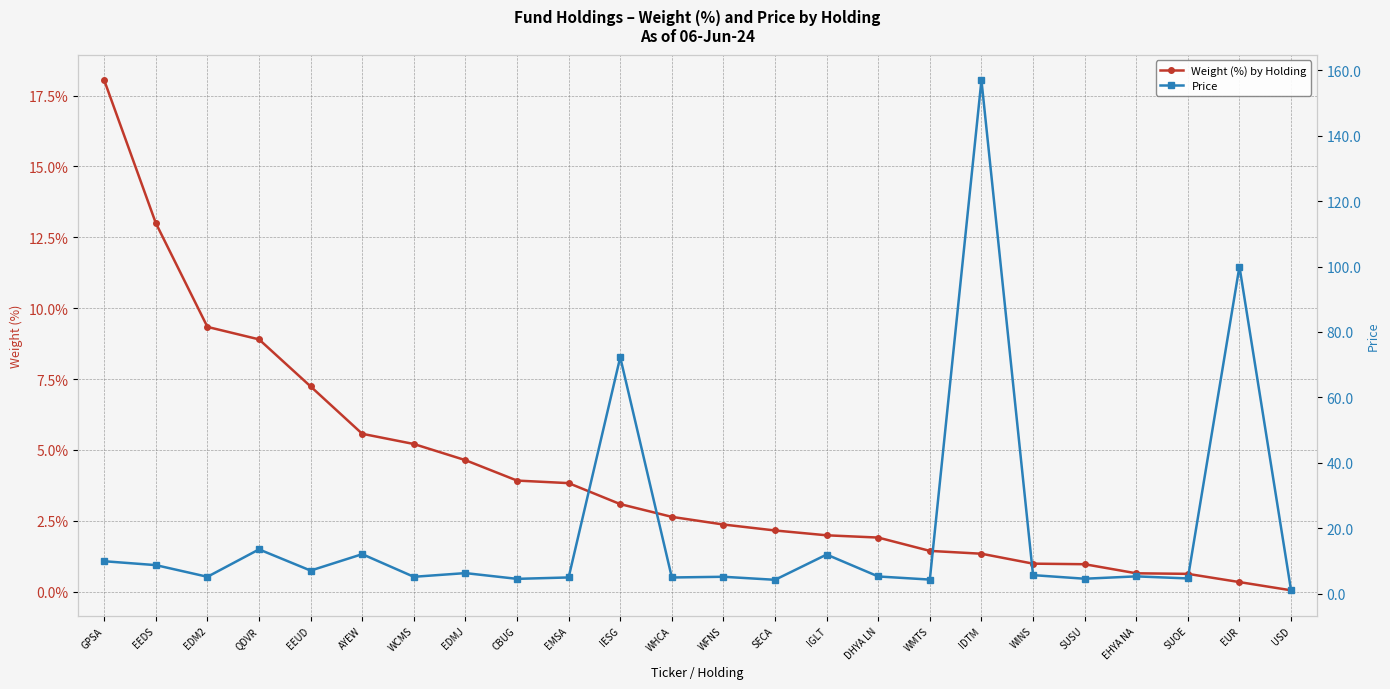

Does the chart have visible grid lines?

Yes